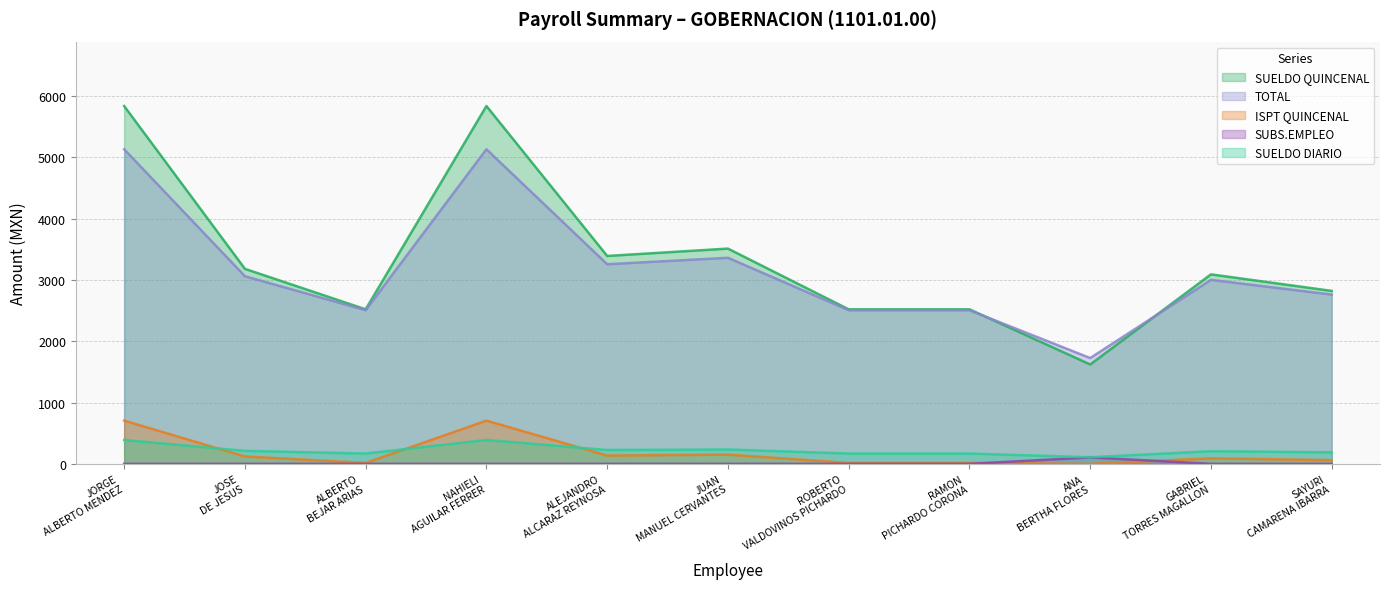

True or false: SUELDO DIARIO and TOTAL cross at least once.

False